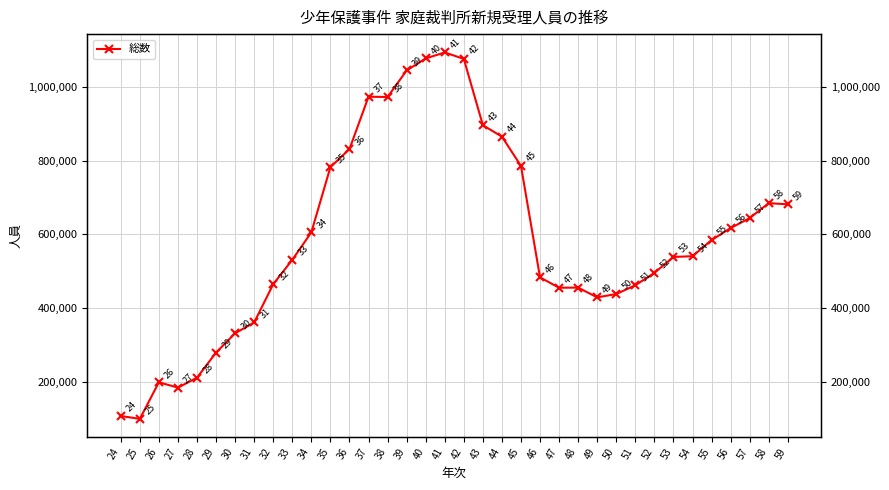

What is the change in value from 29 to 33?

+252051